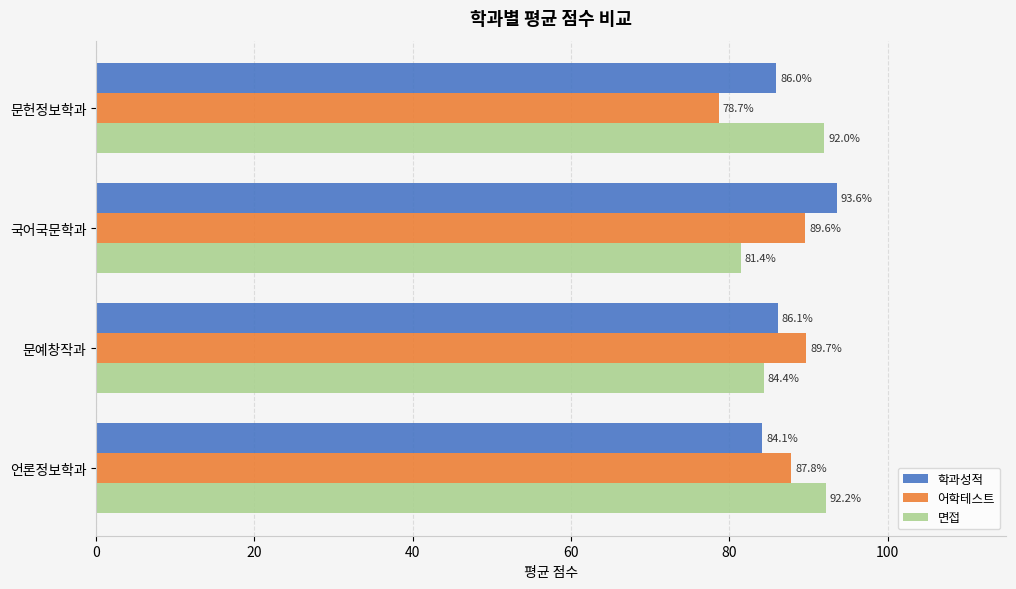

The 어학테스트 series shows 89.7 at 문예창작과. True or false?

True